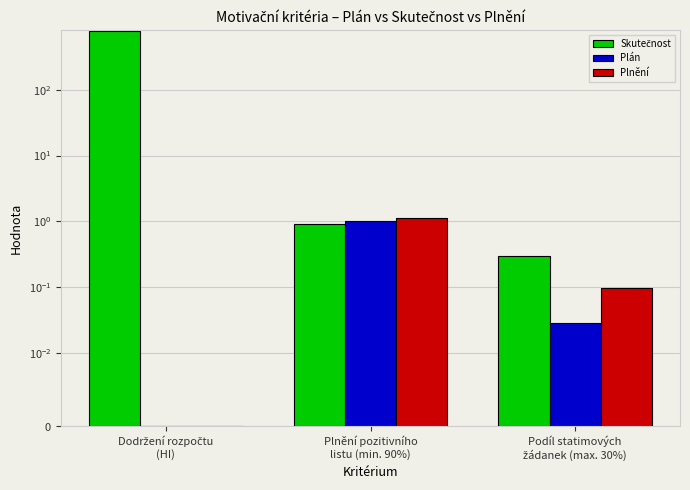

What is the difference between the Plnění values at Podíl statimových
žádanek (max. 30%) and Plnění pozitivního
listu (min. 90%)?

1.0